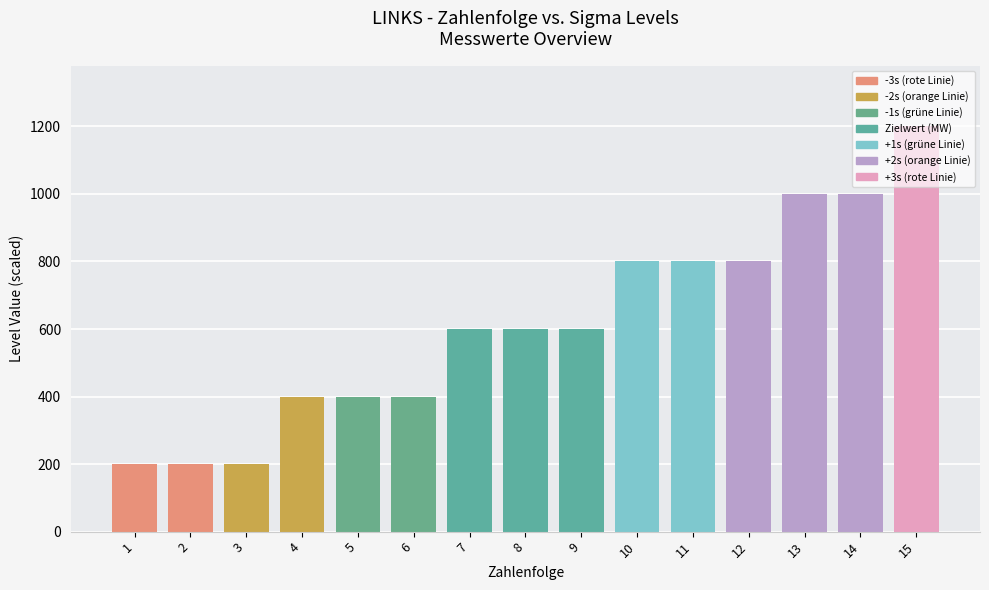

What is the maximum value shown in the chart?

1200